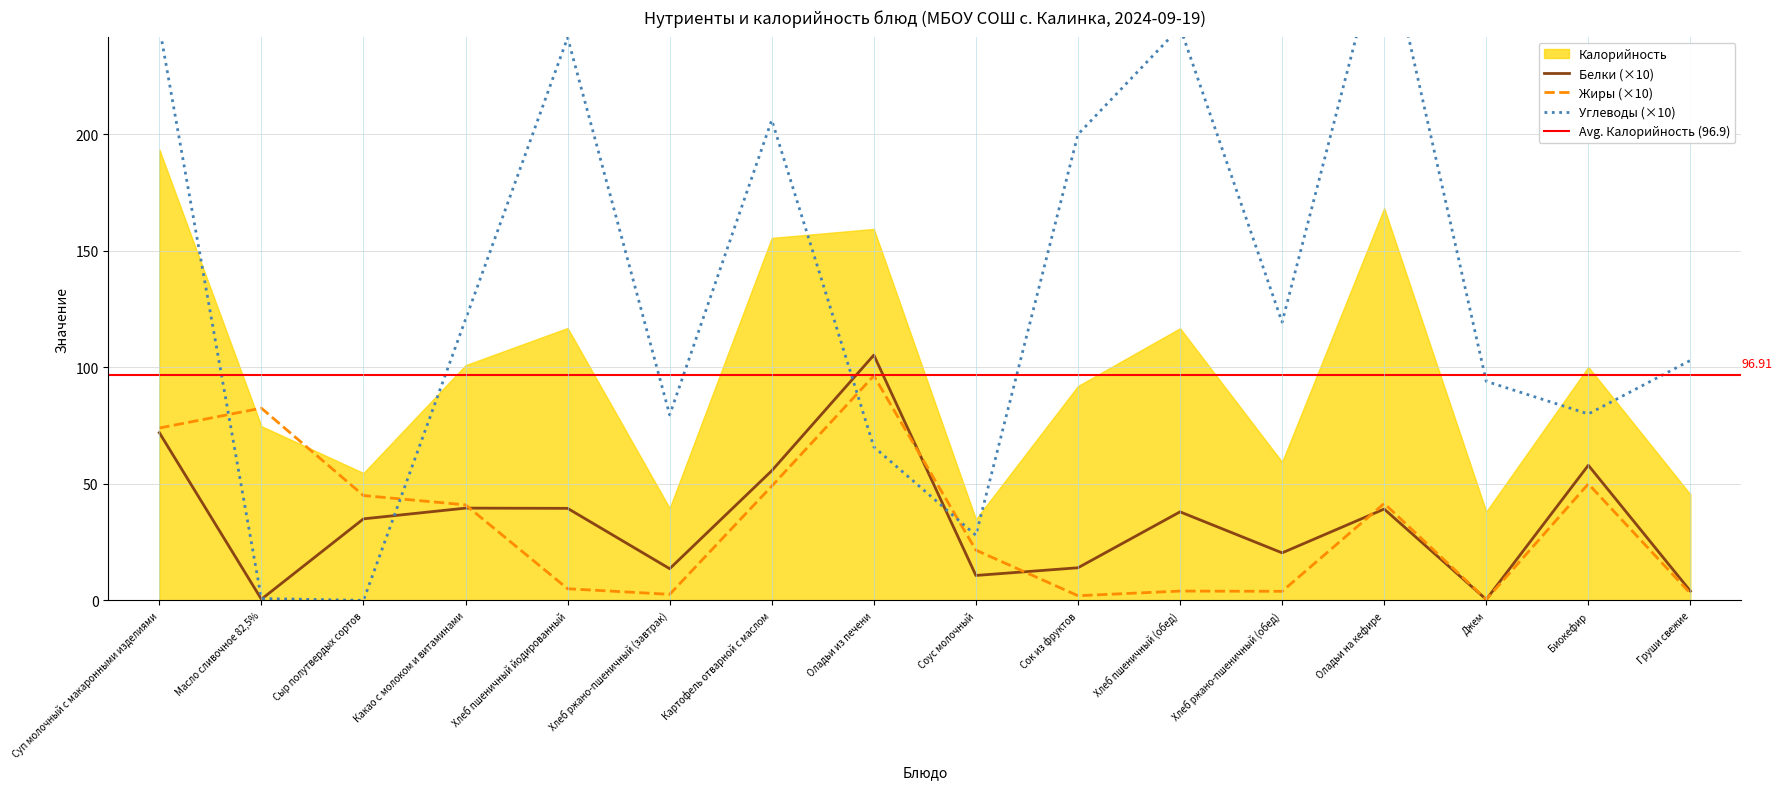

The value of Жиры at Джем is 0.4. True or false?

True